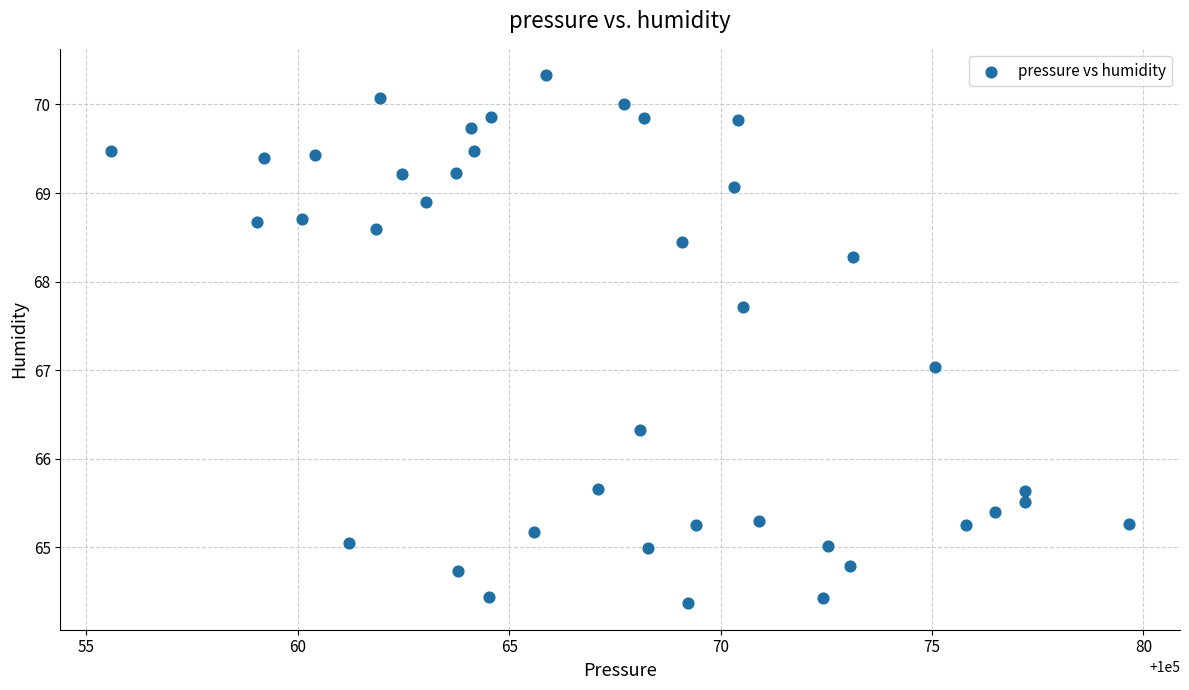

What is the range of X values (max minus min)?

24.1